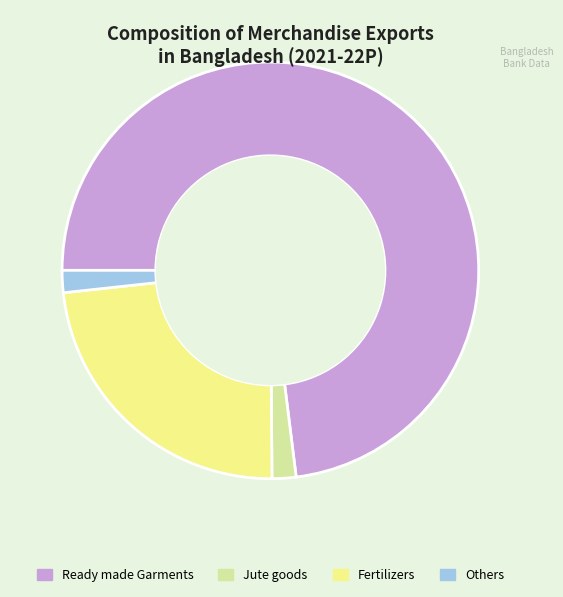

Is there any slice that represents more than half of the pie?

Yes